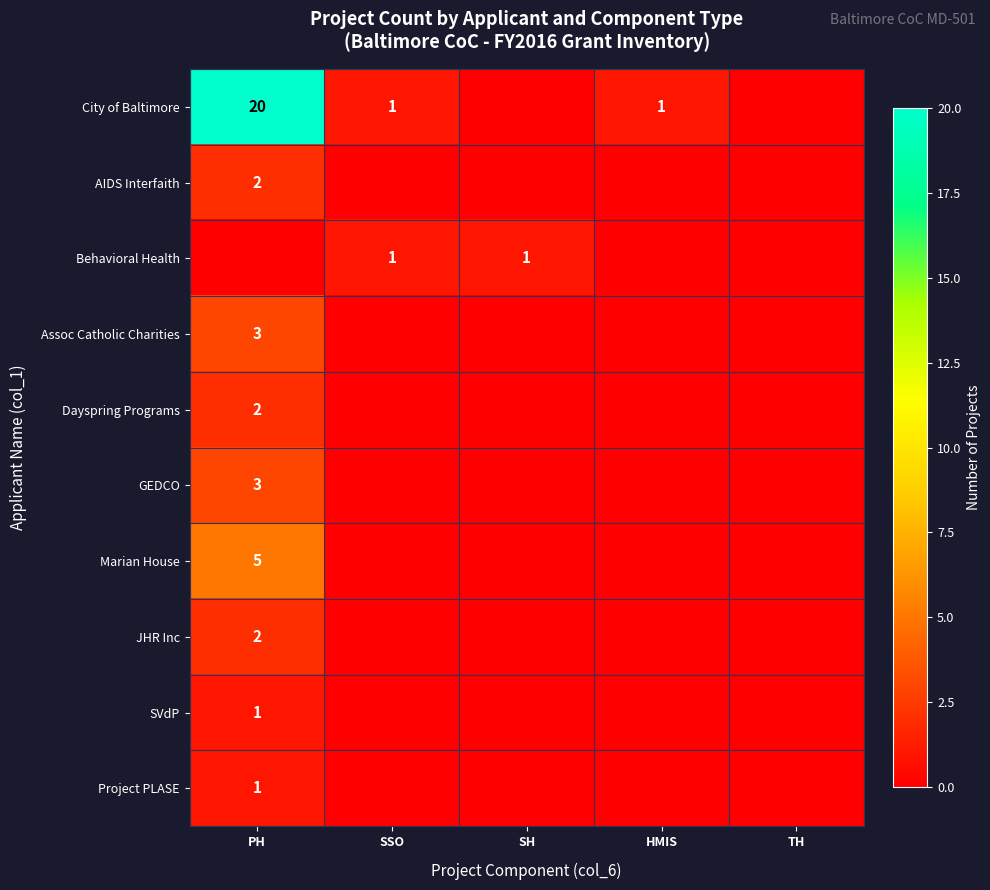

The value of City of Baltimore at HMIS is 2. True or false?

False